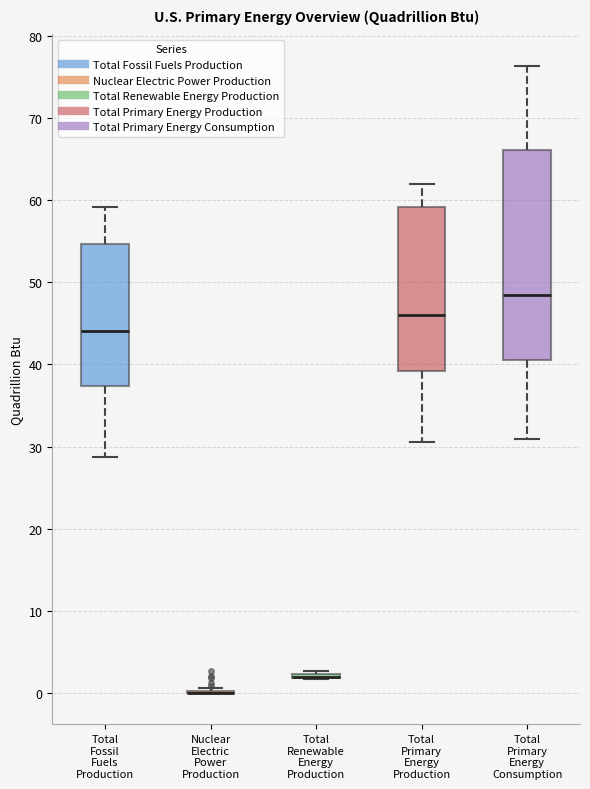

Reading left to right, read every box against the y-axis: the position of its median line, the range the box covers, and the ends of its whiskers. The values are not printed on the chart, so give them approximately, as read against the axis.

Total Fossil Fuels Production: median 44, box 37 to 55, whiskers 29 to 59
Nuclear Electric Power Production: box collapsed to a line at 0, whiskers 0 to 1
Total Renewable Energy Production: box collapsed to a line at 2, whiskers 2 to 3
Total Primary Energy Production: median 46, box 39 to 59, whiskers 31 to 62
Total Primary Energy Consumption: median 48, box 41 to 66, whiskers 31 to 76